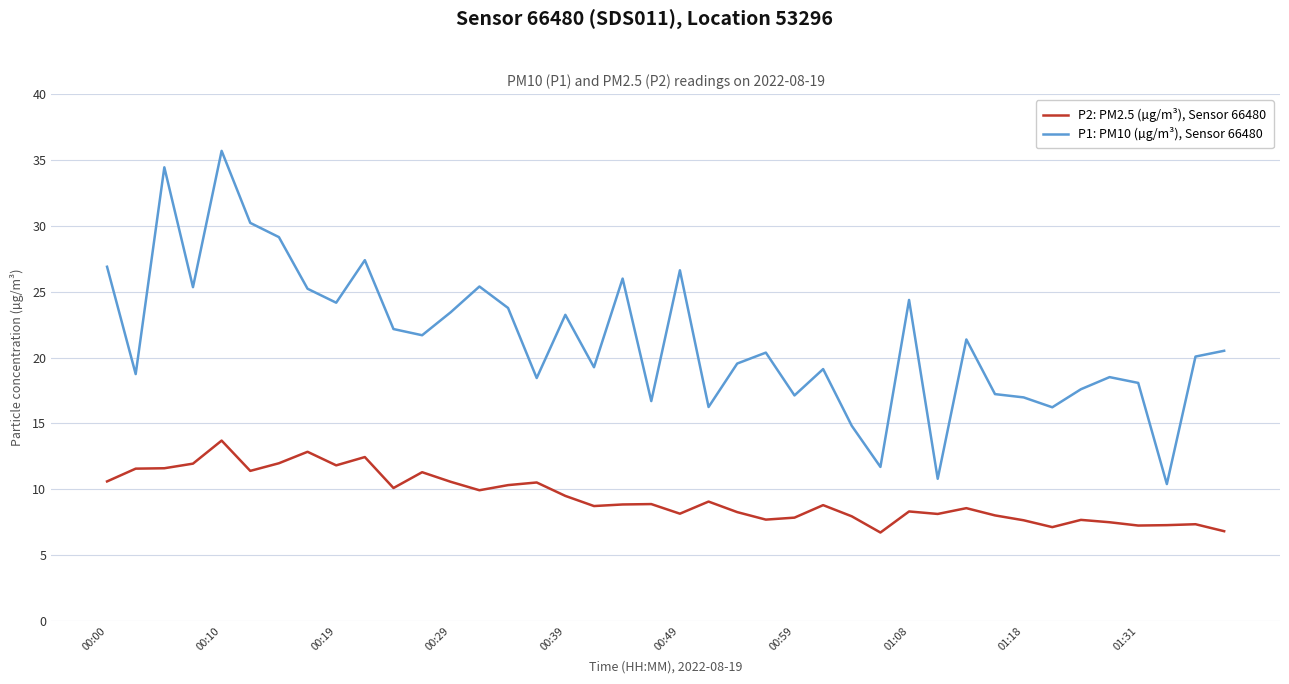

What is the minimum value shown in the chart?

6.7